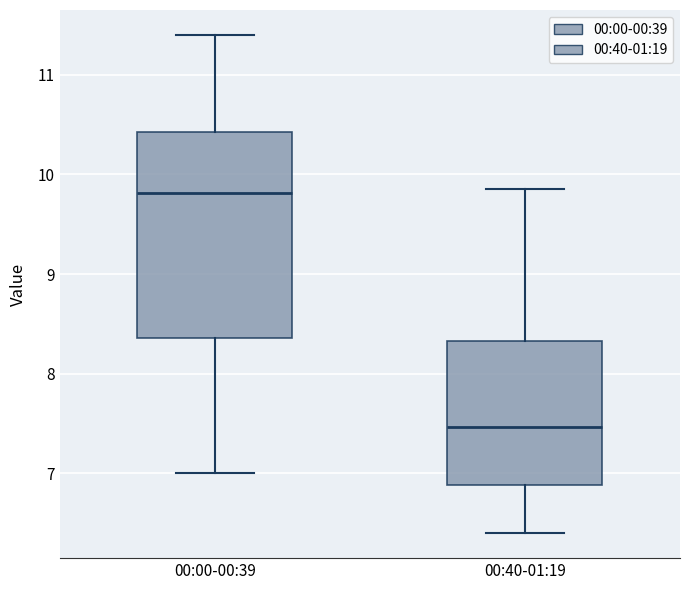

Comparing the boxes themselves (not the whiskers), which one is the tallest?

00:00-00:39